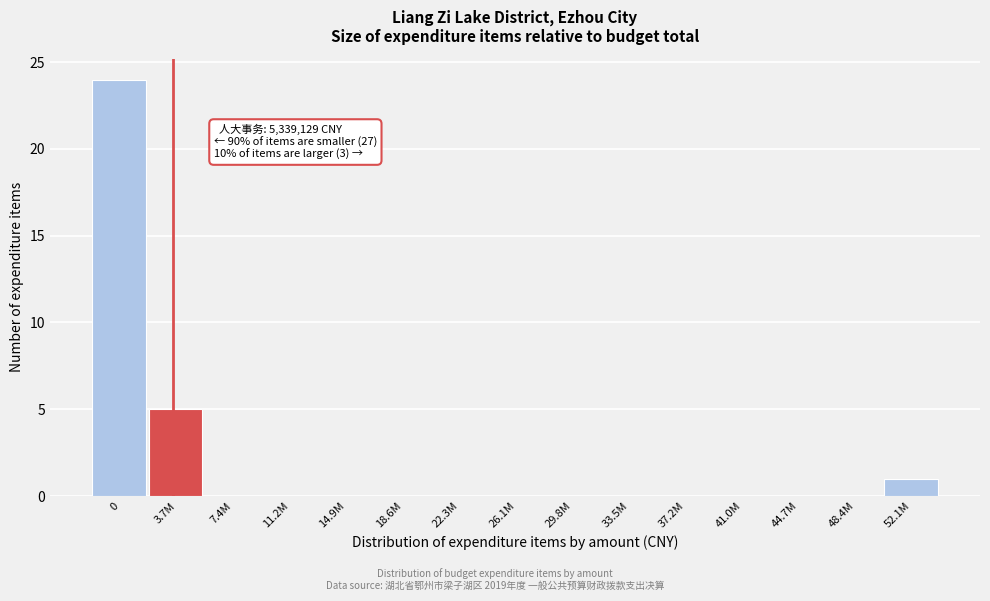

Reading right to left, transcribe all the data shown in this chart.

52.1M=1	48.4M=0	44.7M=0	41.0M=0	37.2M=0	33.5M=0	29.8M=0	26.1M=0	22.3M=0	18.6M=0	14.9M=0	11.2M=0	7.4M=0	3.7M=5	0=24